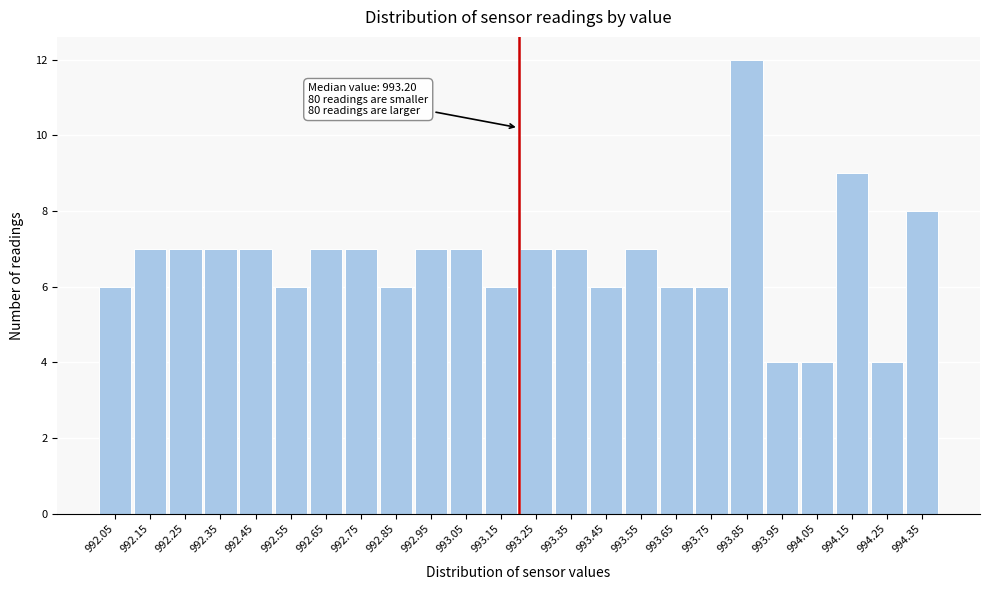

Which range on the x-axis has the tallest bar?

993.8 to 993.9